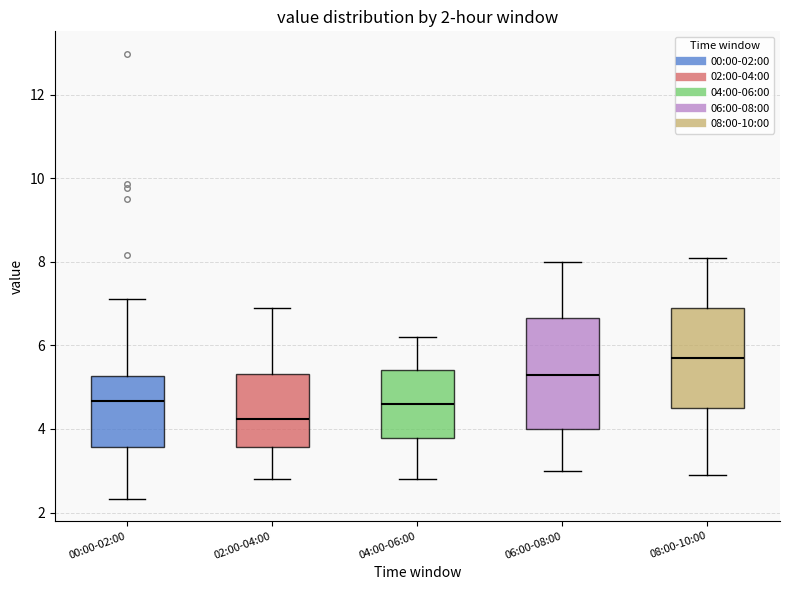

Which box's median line is the lowest?

02:00-04:00